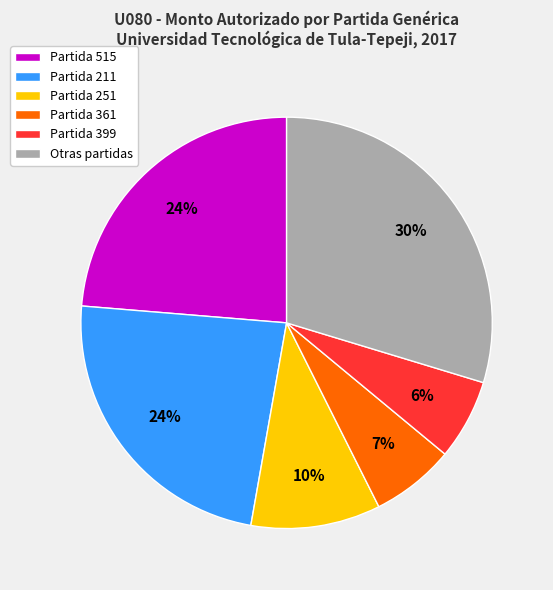

Is it true that Otras partidas is 30% of the pie?

True